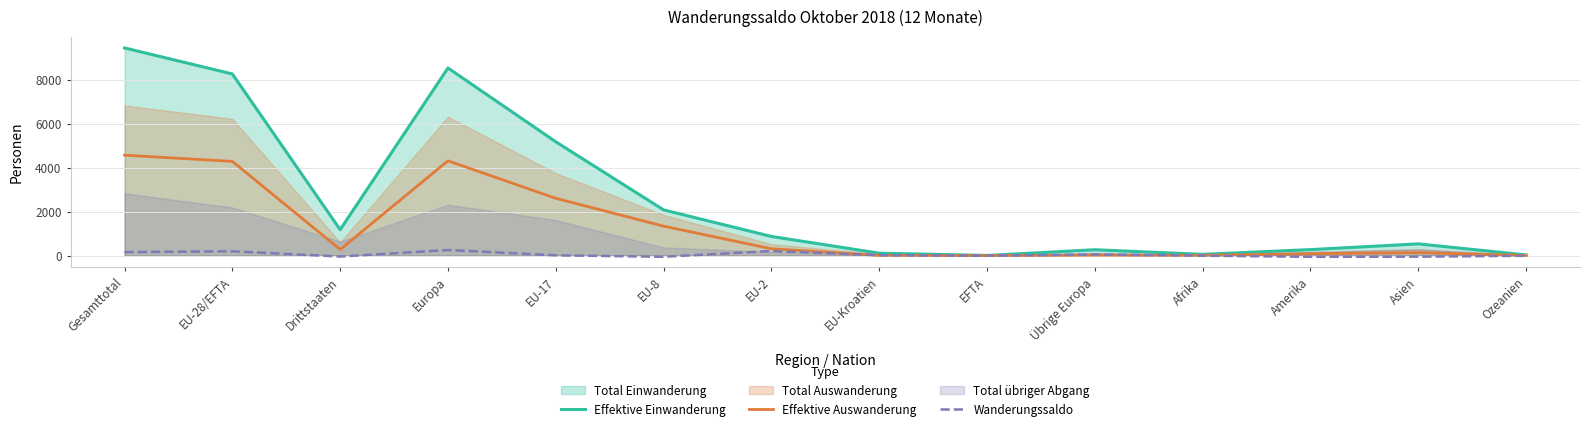

List the labels in order of Effektive Auswanderung value, smallest first.

EFTA, Ozeanien, EU-Kroatien, Afrika, Übrige Europa, Amerika, Asien, Drittstaaten, EU-2, EU-8, EU-17, EU-28/EFTA, Europa, Gesamttotal